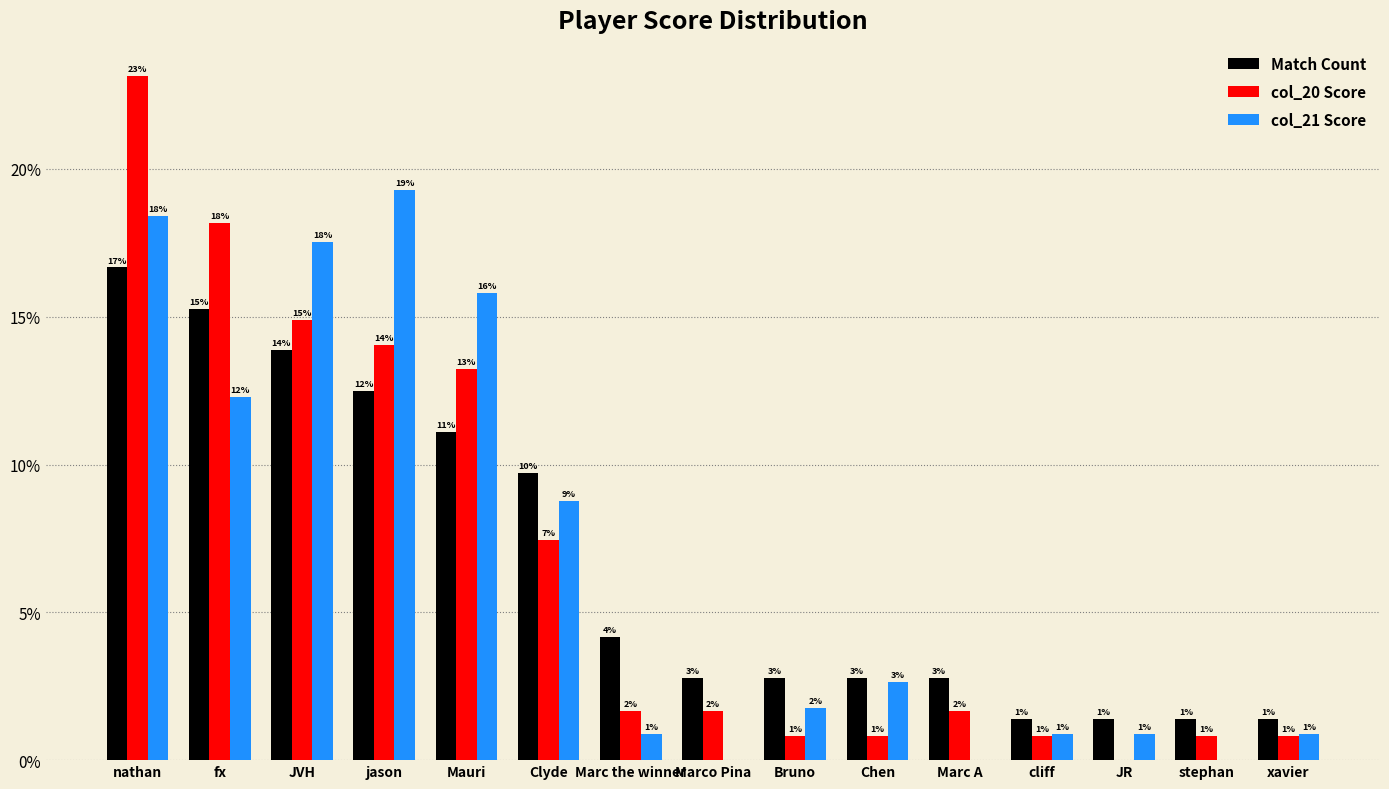

Rank the categories by Match Count value from highest to lowest.

nathan, fx, JVH, jason, Mauri, Clyde, Marc the winner, Marco Pina, Bruno, Chen, Marc A, cliff, JR, stephan, xavier